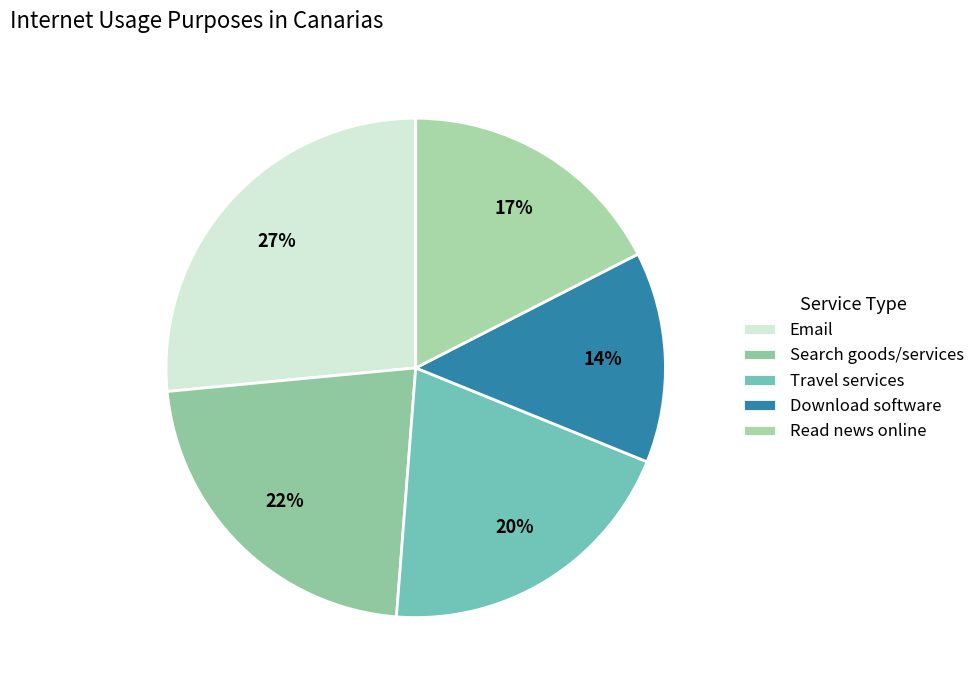

Which category has the smallest portion of the pie?

Download software